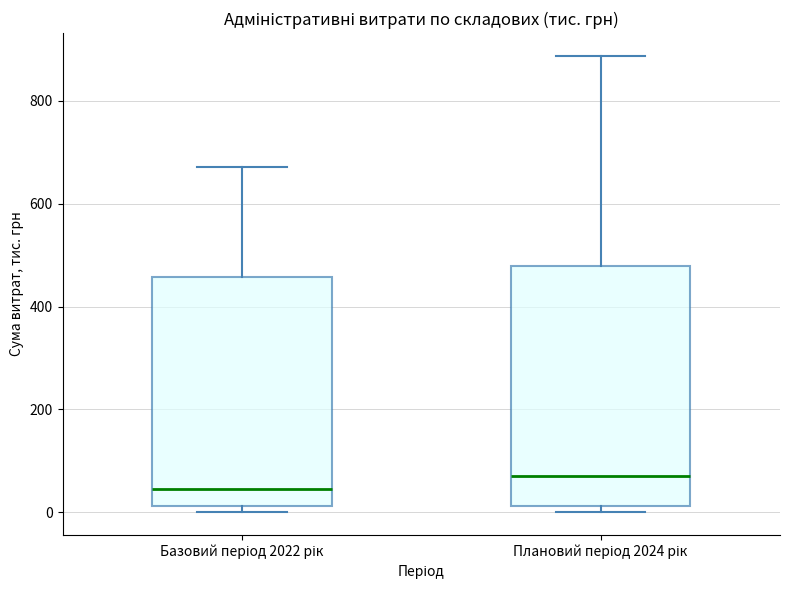

Where is the upper edge of the box for Плановий період 2024 рік on the y-axis? The values are not printed on the chart, so give them approximately, as read against the axis.

480